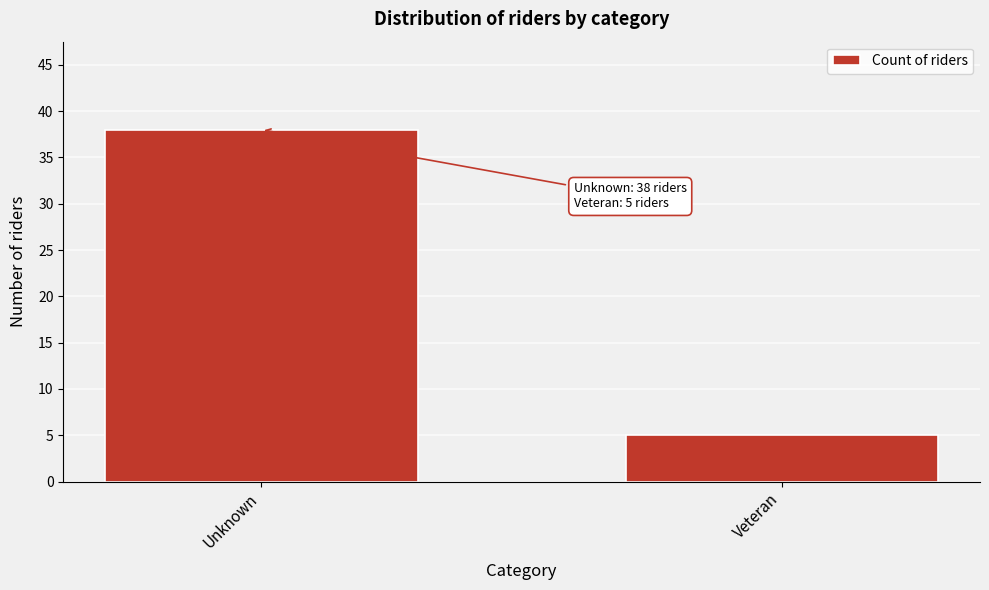

Reading left to right, extract all data points from this chart.

38	5